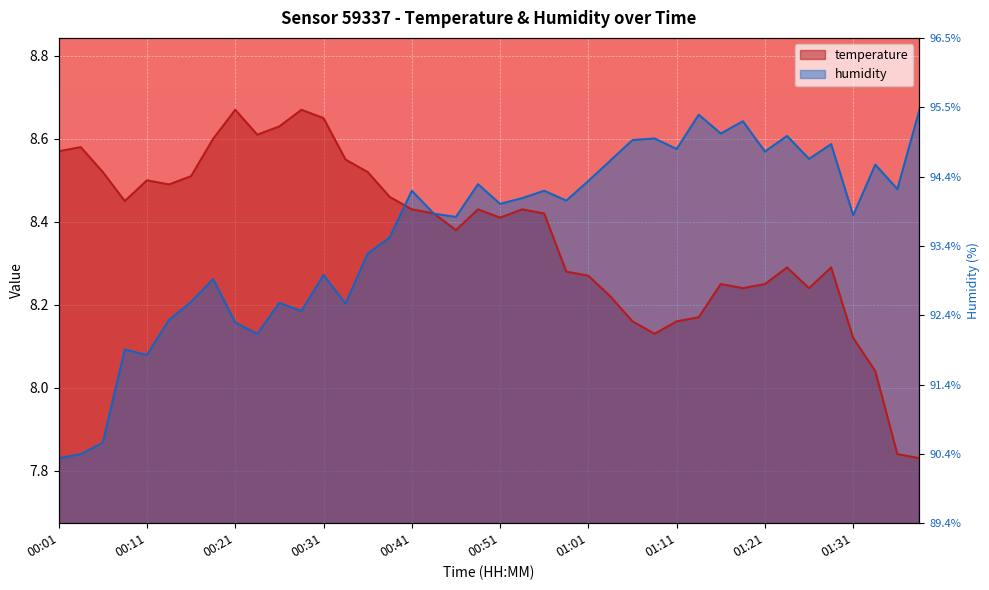

What is the total value across all series at 00:33?

16.8